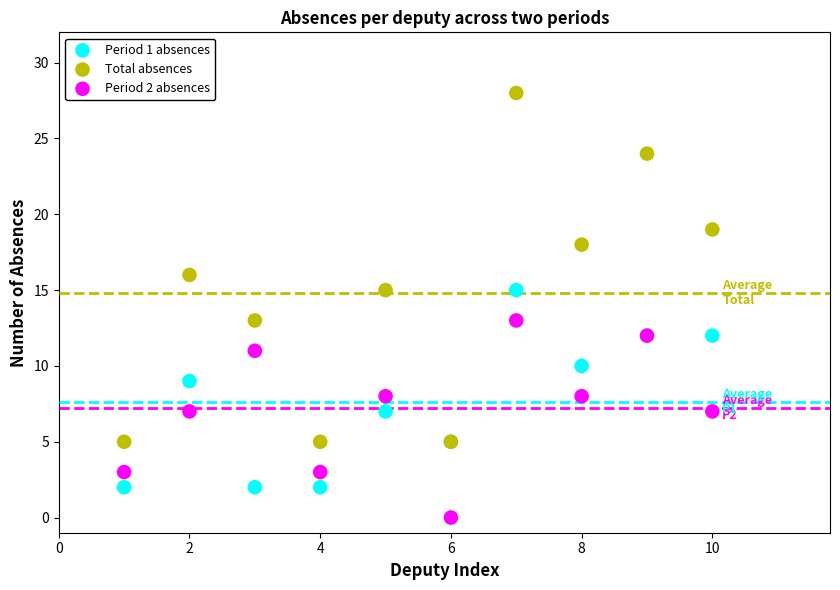

Which series contains the lowest Y value?

Period 2 absences